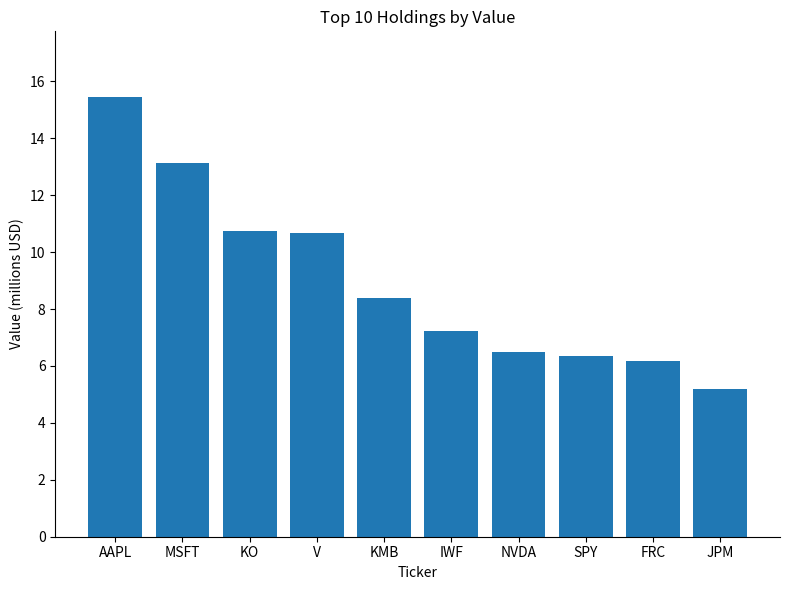

What position from the right is SPY?

3